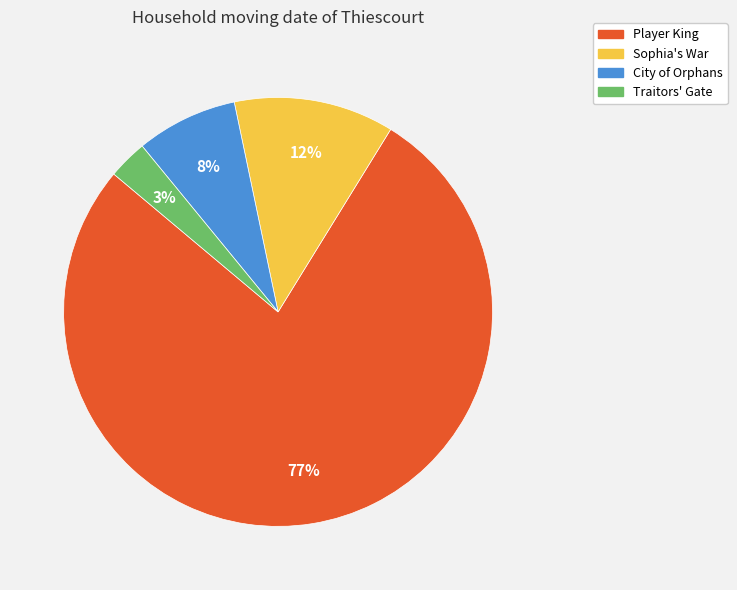

Which category has the biggest portion of the pie?

Player King